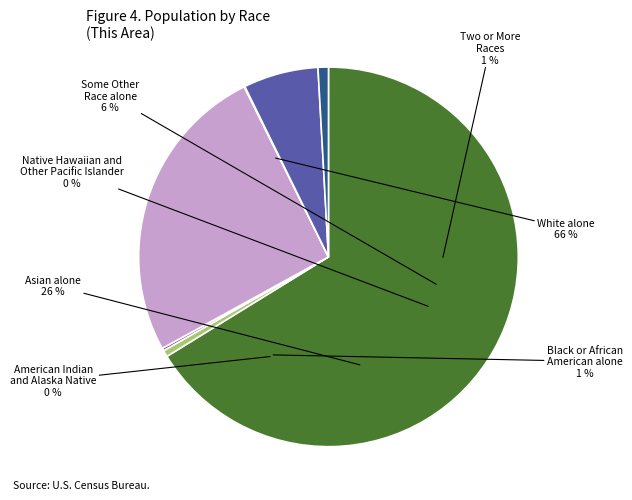

How much of the chart is everything except Two or More Races?

99.1%